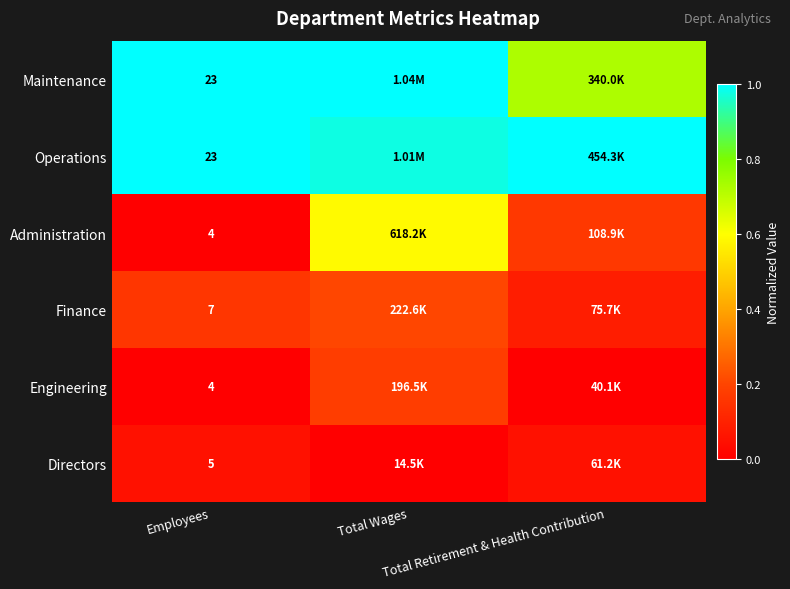

What is the difference between the maximum and minimum values in the Maintenance series?

0.3